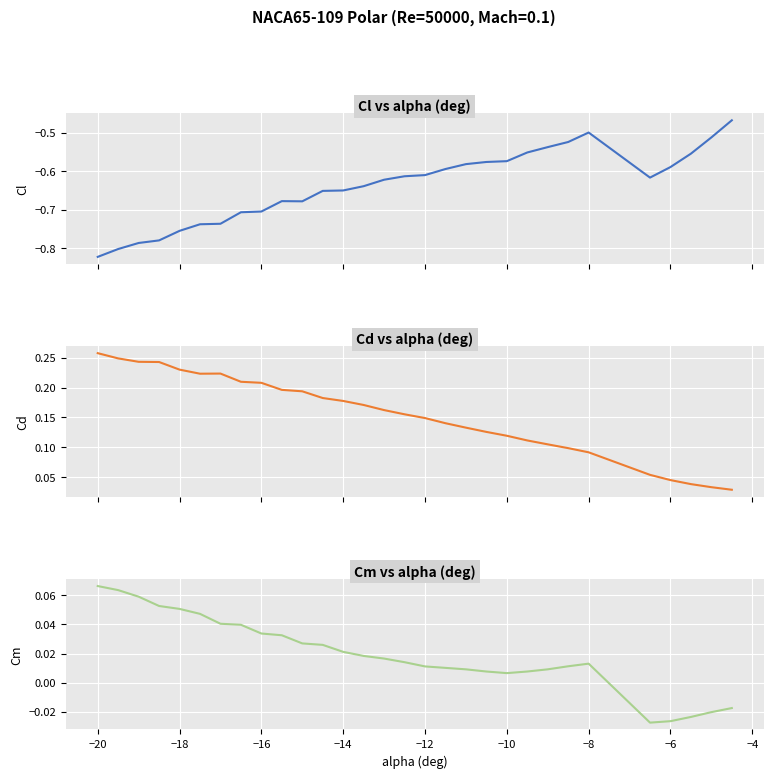

Does the chart display data point markers on the line(s)?

No